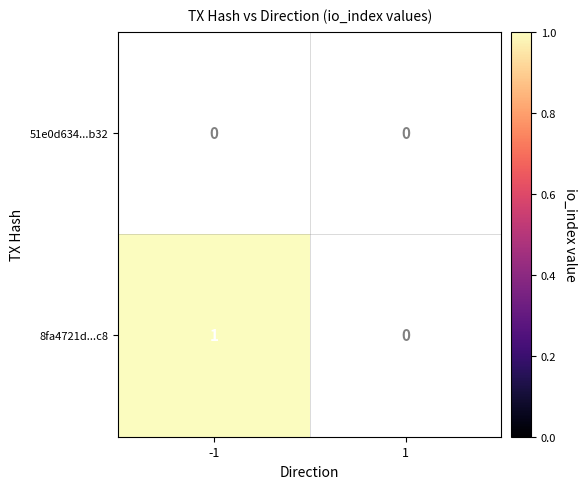

True or false: 8fa4721d...c8 has a value of 1 at -1.

True